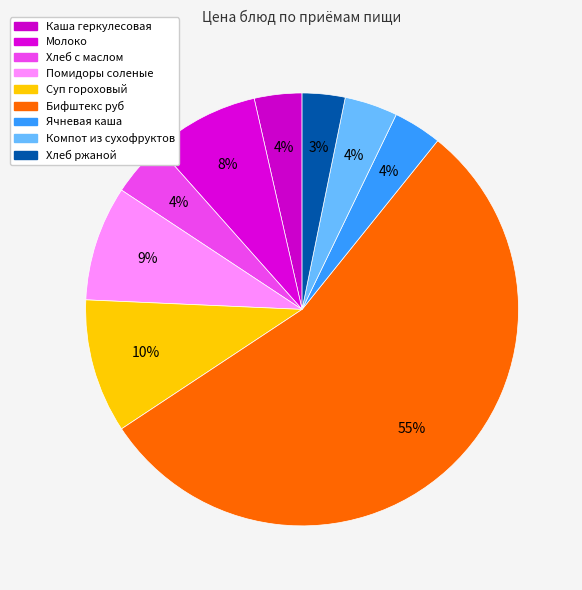

Is the sum of Хлеб ржаной and Суп гороховый greater than half?

No